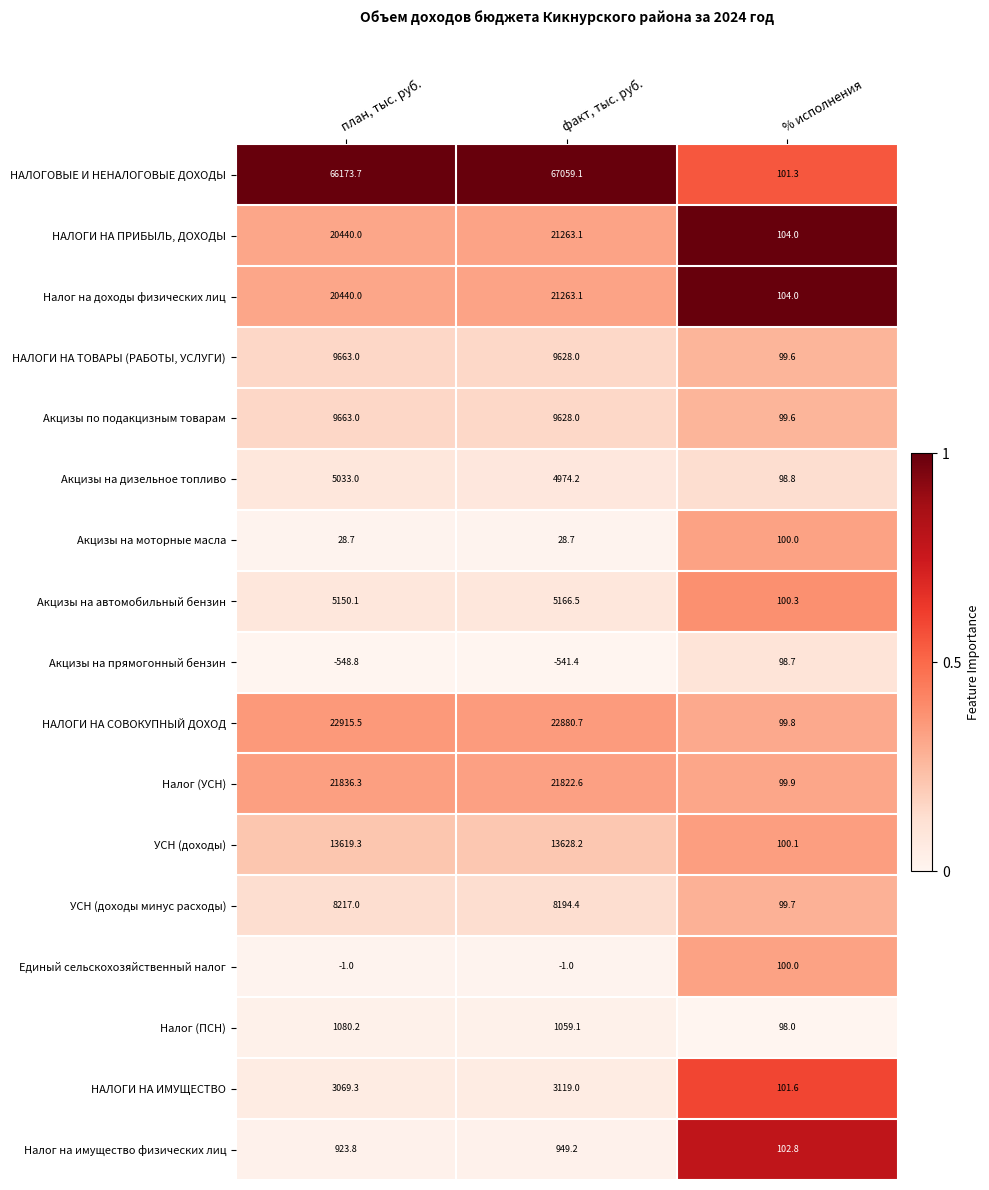

What is the difference between the maximum and minimum values in the Акцизы по подакцизным товарам series?

9563.4